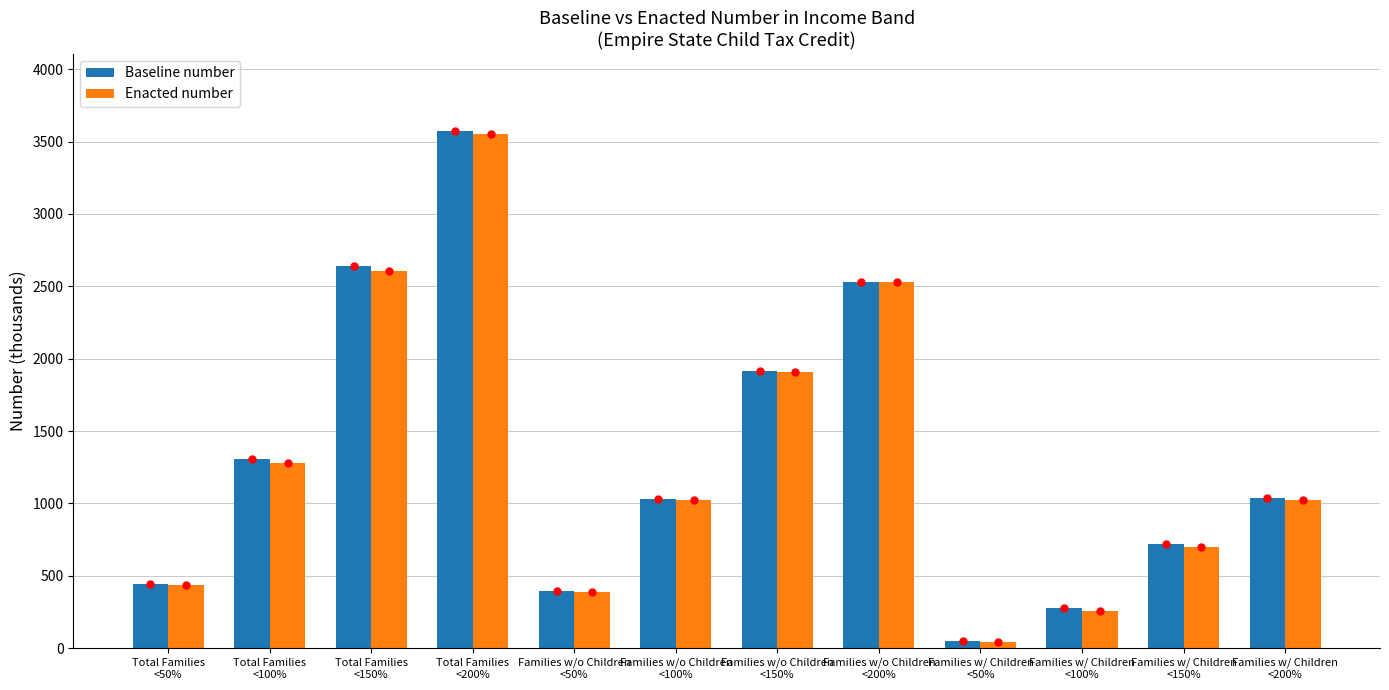

True or false: Baseline number has a value of 3570 at Total Families
<200%.

True